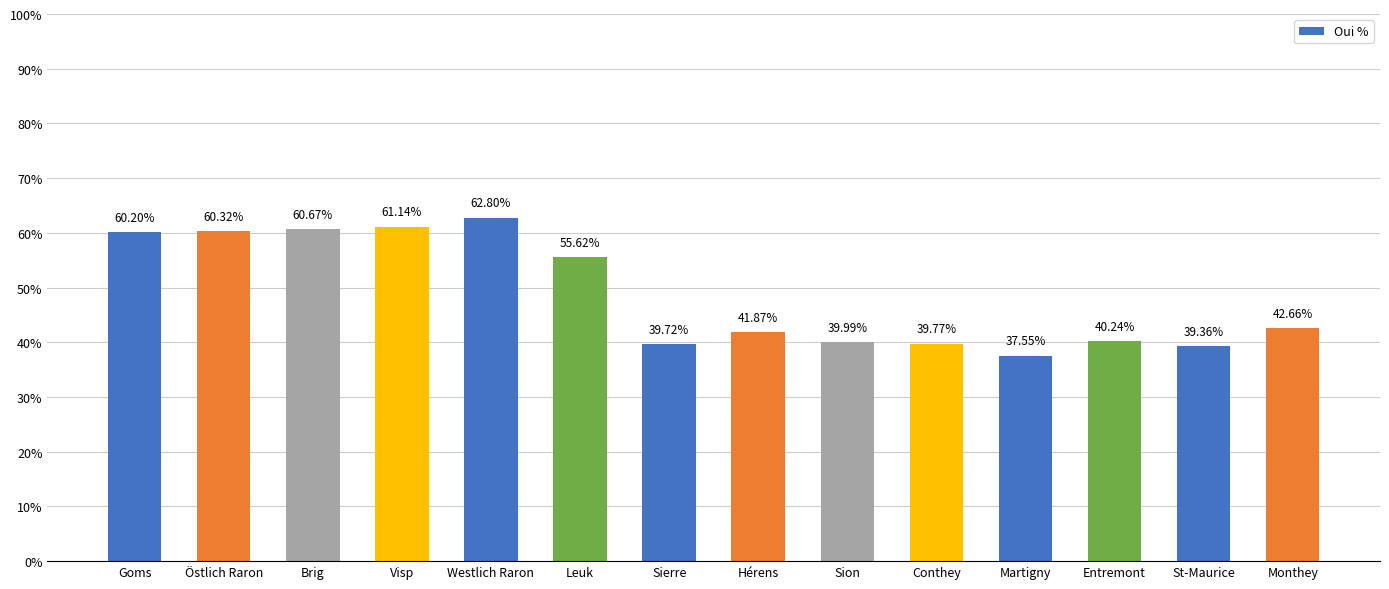

At which label does the data first exceed 42?

Goms